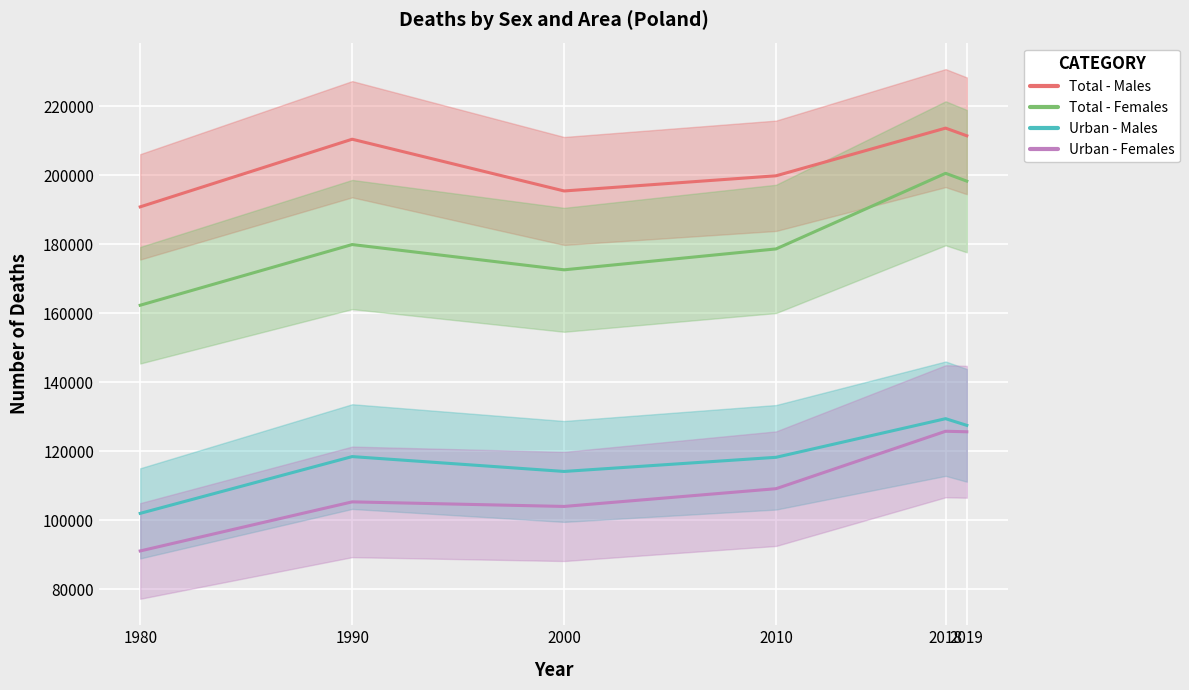

What is the value of the Urban - Females point at the 1st from the left?

91140